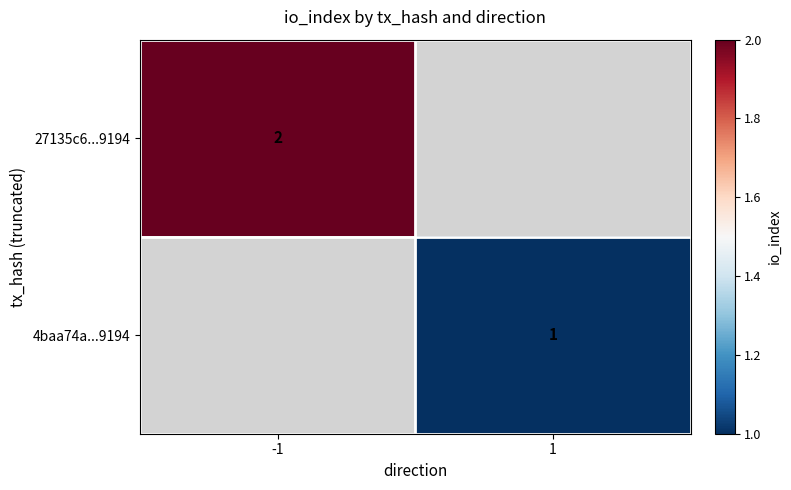

How many series are shown in this chart?

2